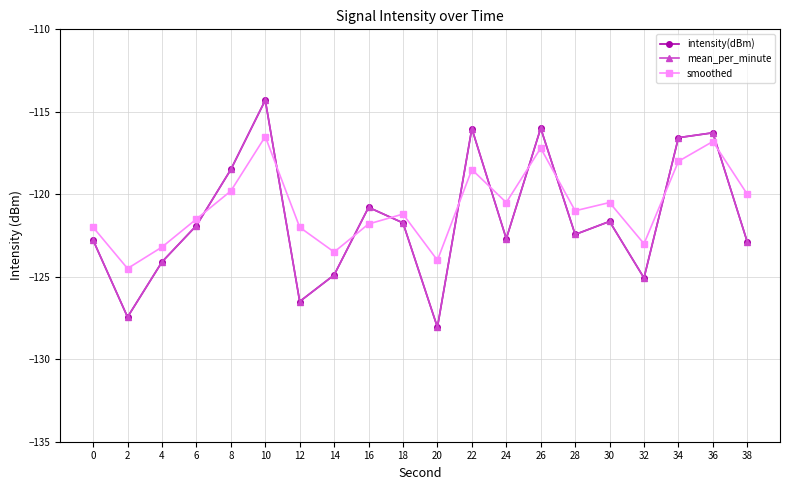

At which label does mean_per_minute first exceed -121?

8